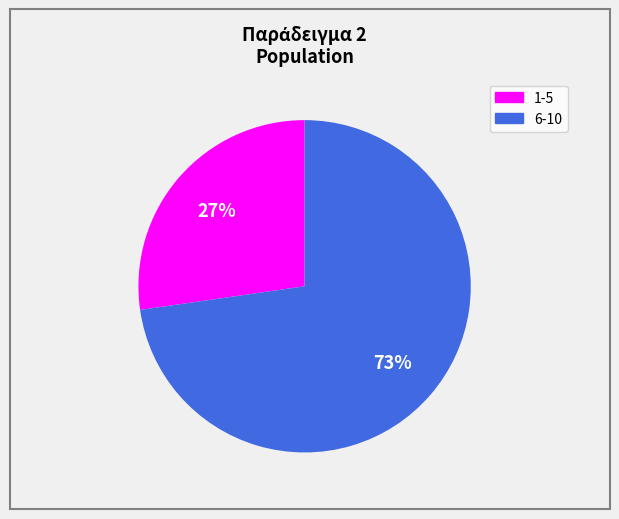

To the nearest percent, what is the average slice percentage?

50%